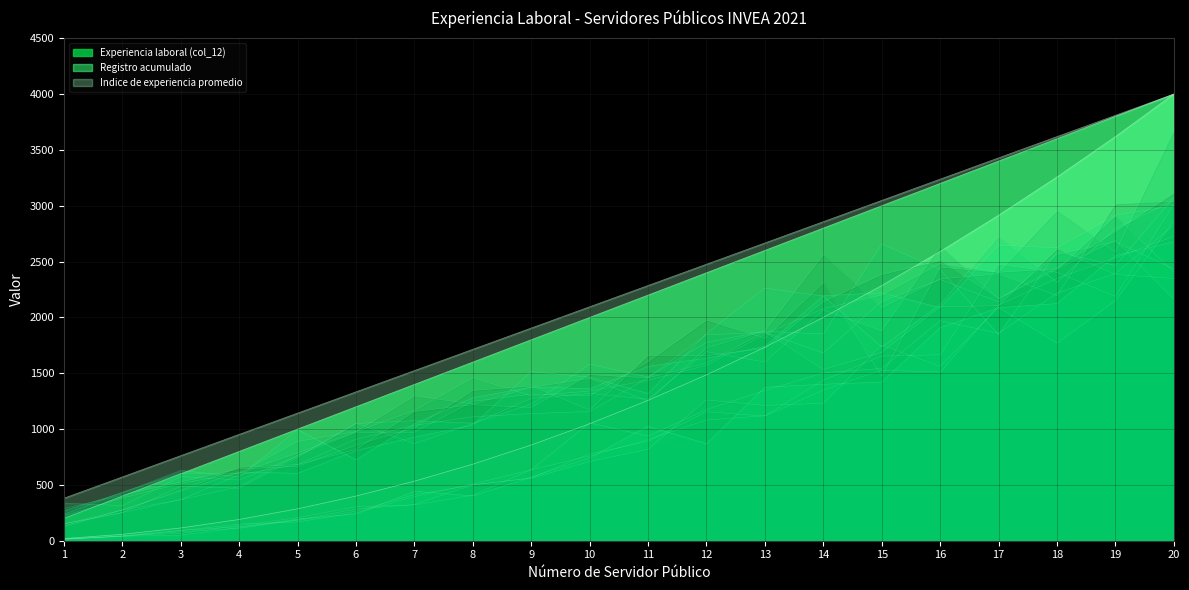

What is the difference between the highest and lowest values at 19?

190.5